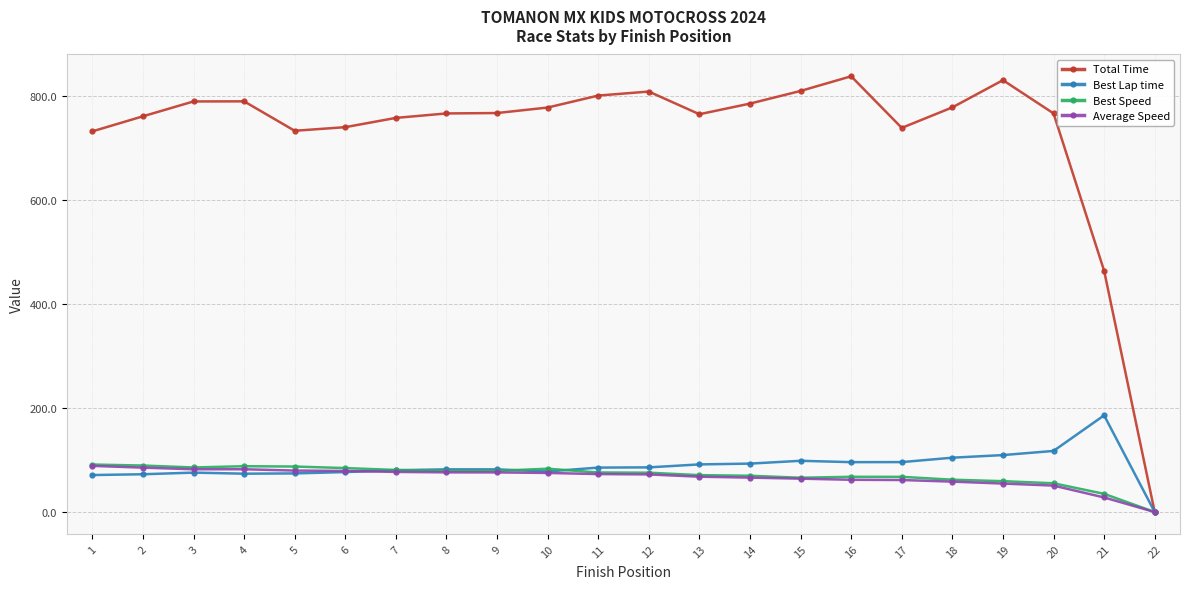

How many data points in Best Lap time are less than 85?

11